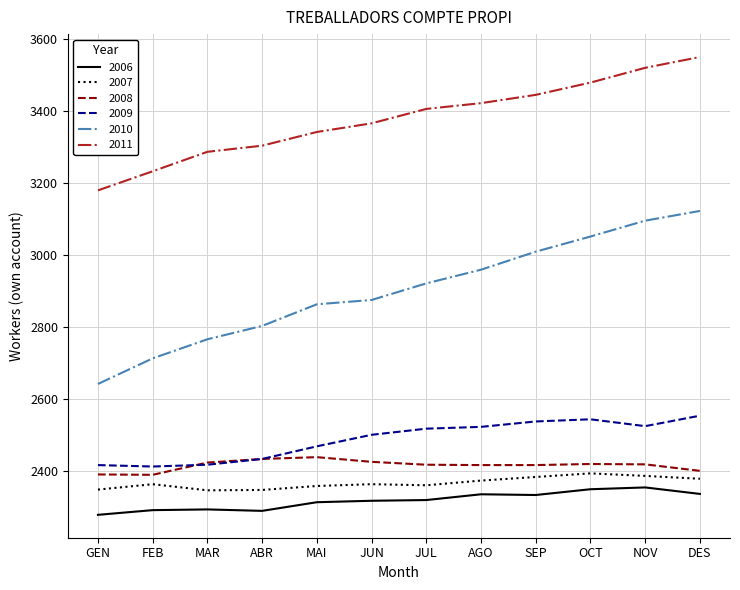

What are all the series names shown in the legend?

2006, 2007, 2008, 2009, 2010, 2011